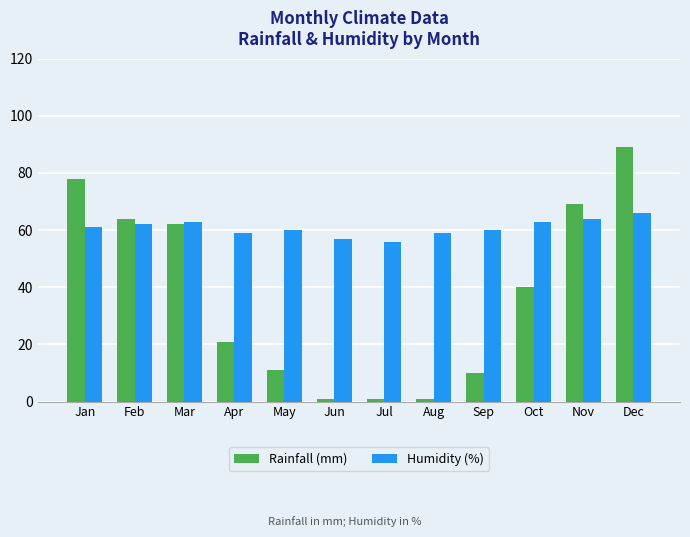

What is the maximum value for Rainfall (mm)?

89